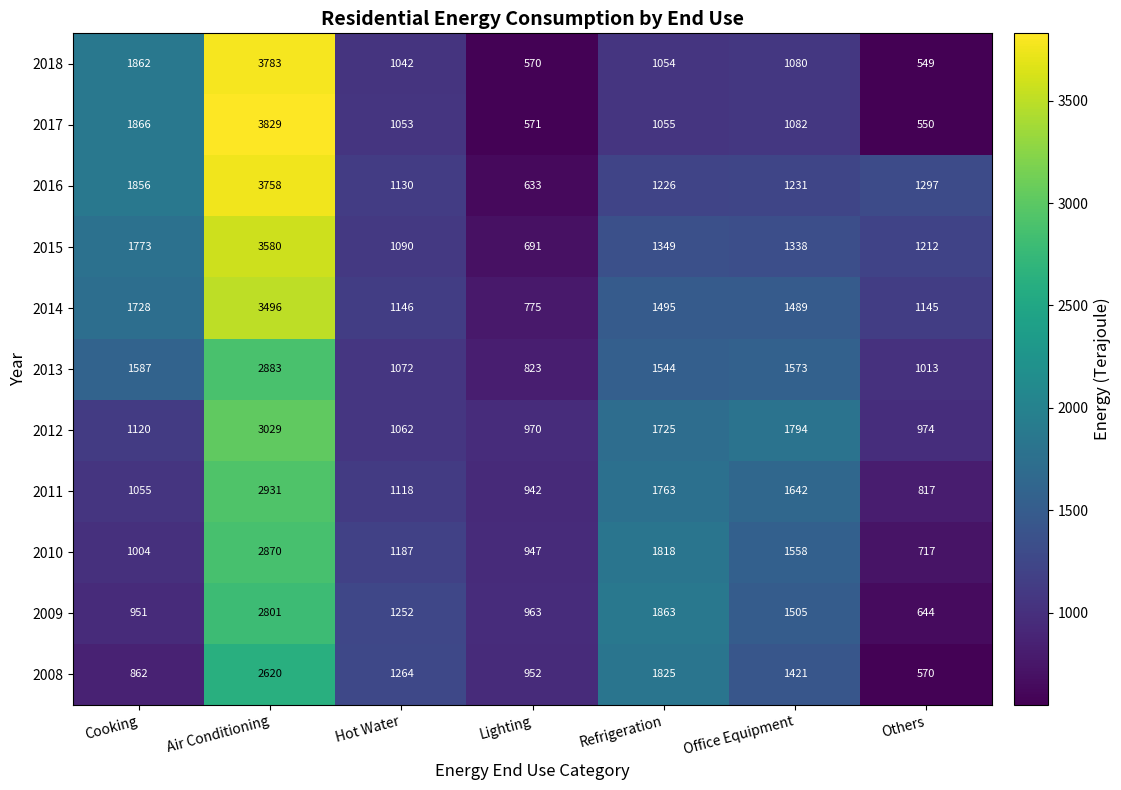

Which series has the largest total across all categories?

2014